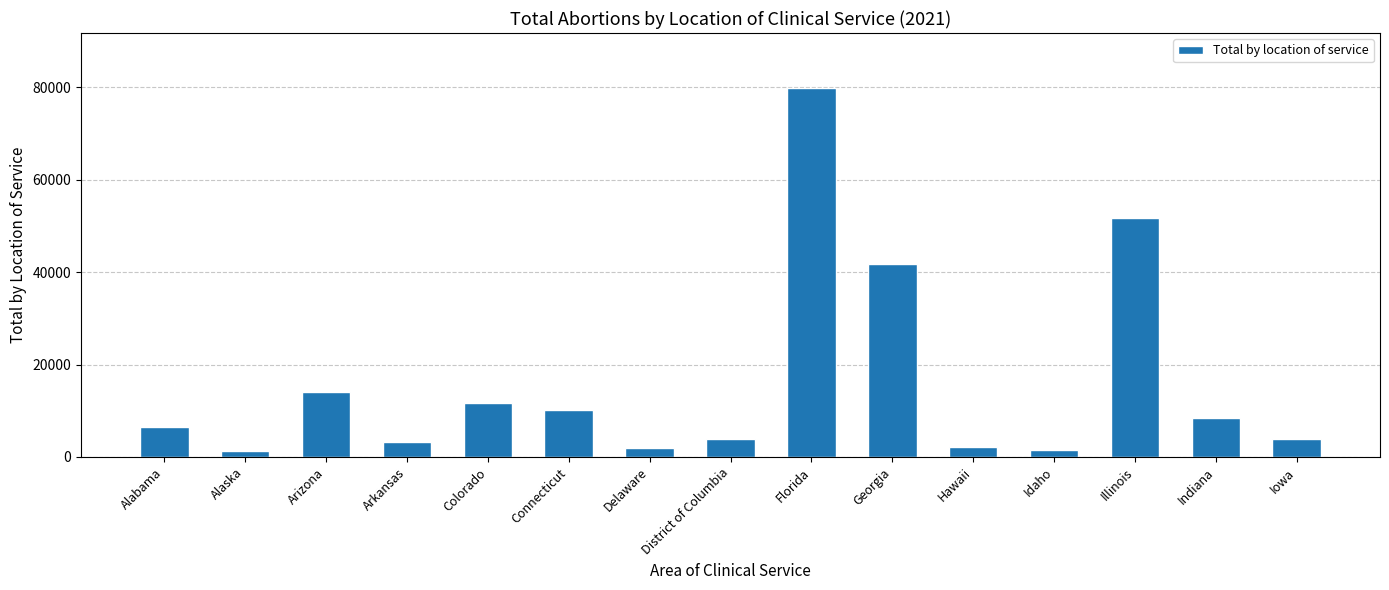

What is the greatest value displayed?

79817